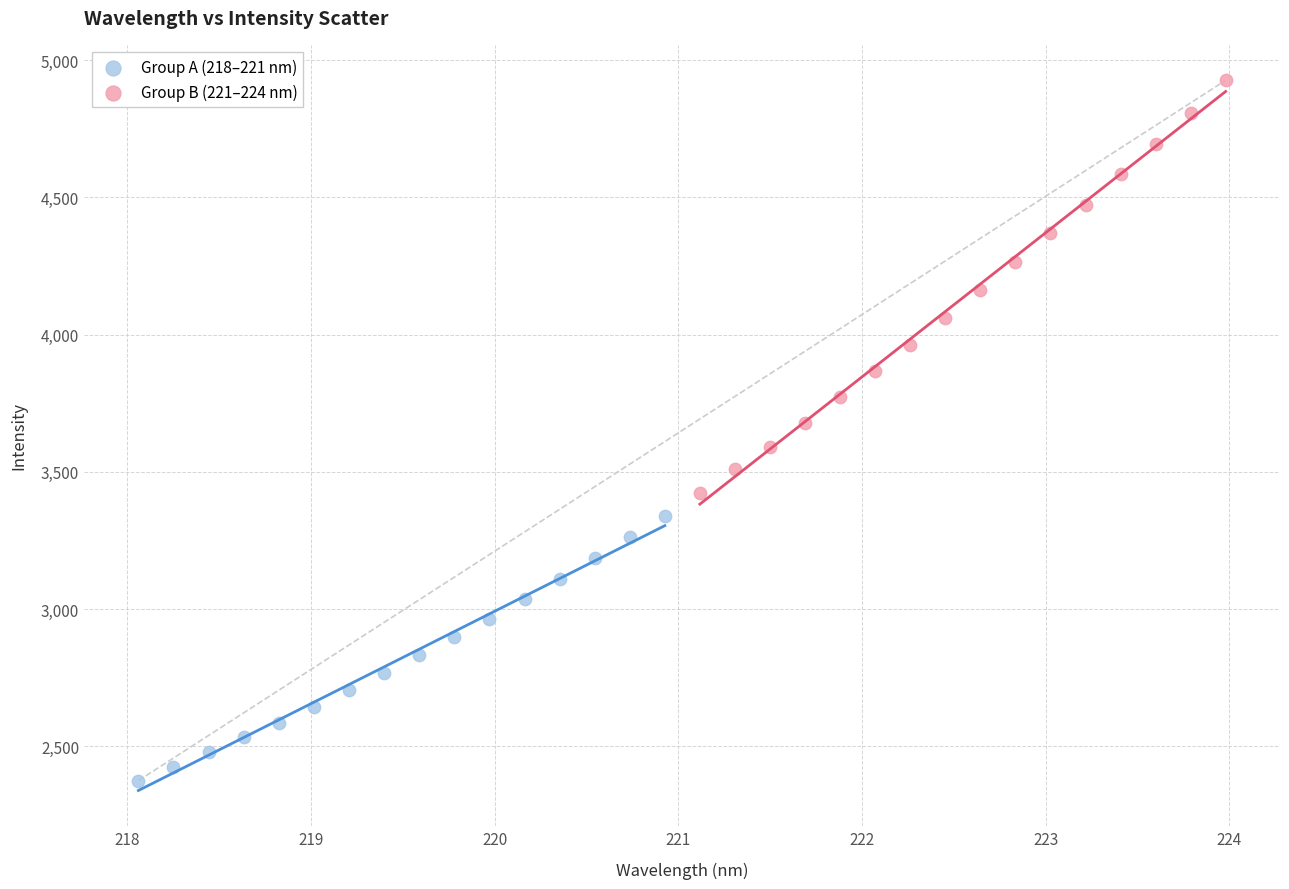

Which series reaches the maximum Y coordinate?

Group B (221–224 nm)